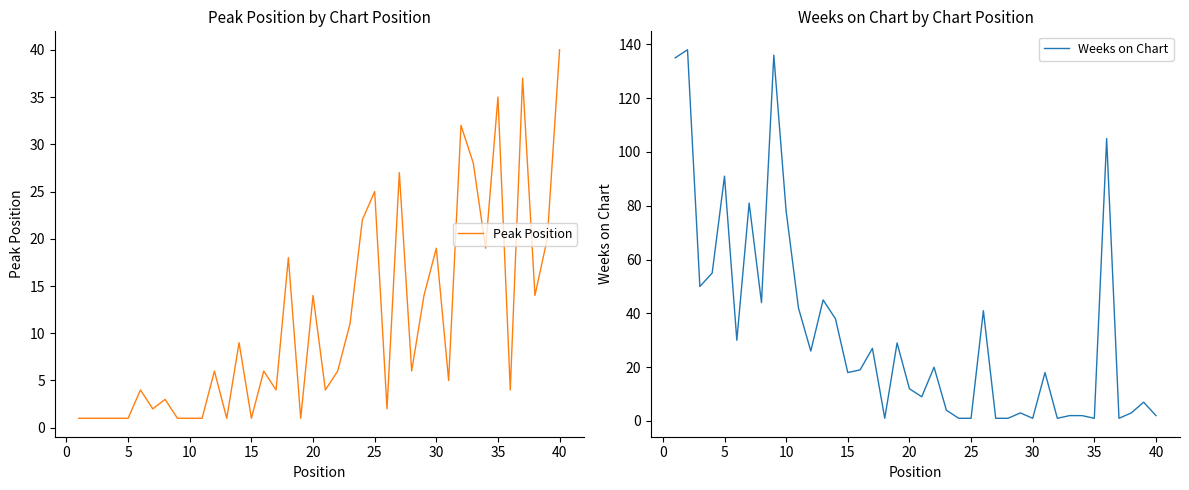

The value of Peak Position at 40 is 40. True or false?

True